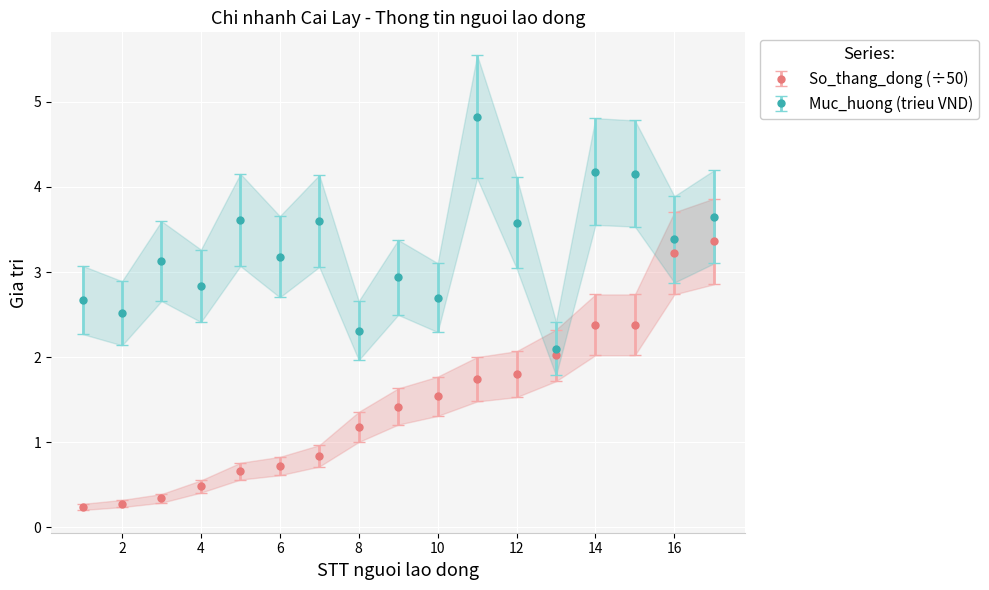

True or false: Muc_huong_trieu and So_thang_huong cross at least once.

False